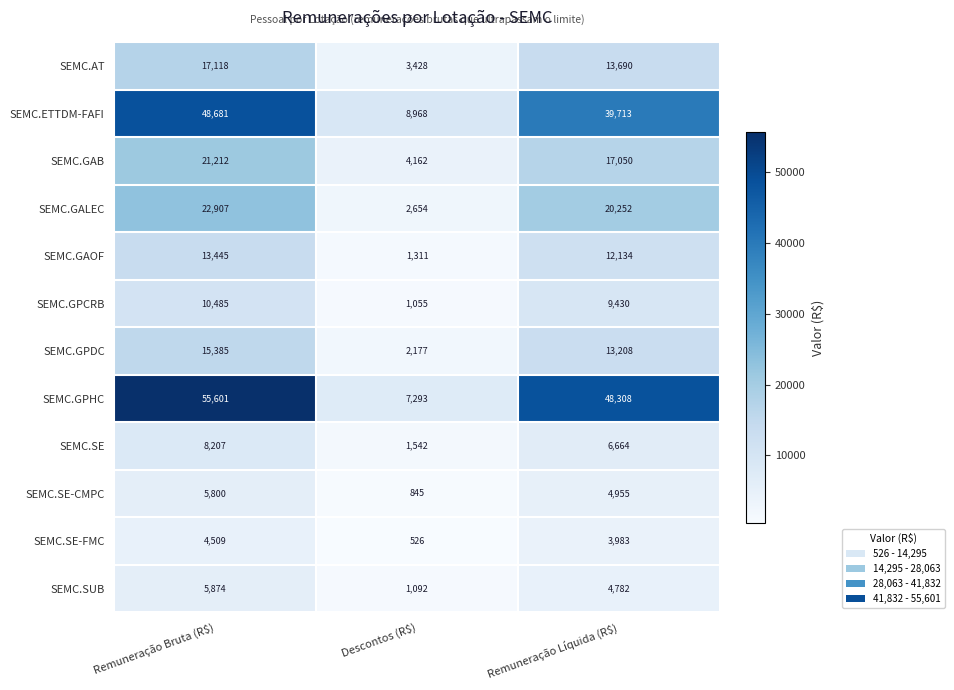

What is the difference between the second highest and minimum values in the SEMC.AT series?

10262